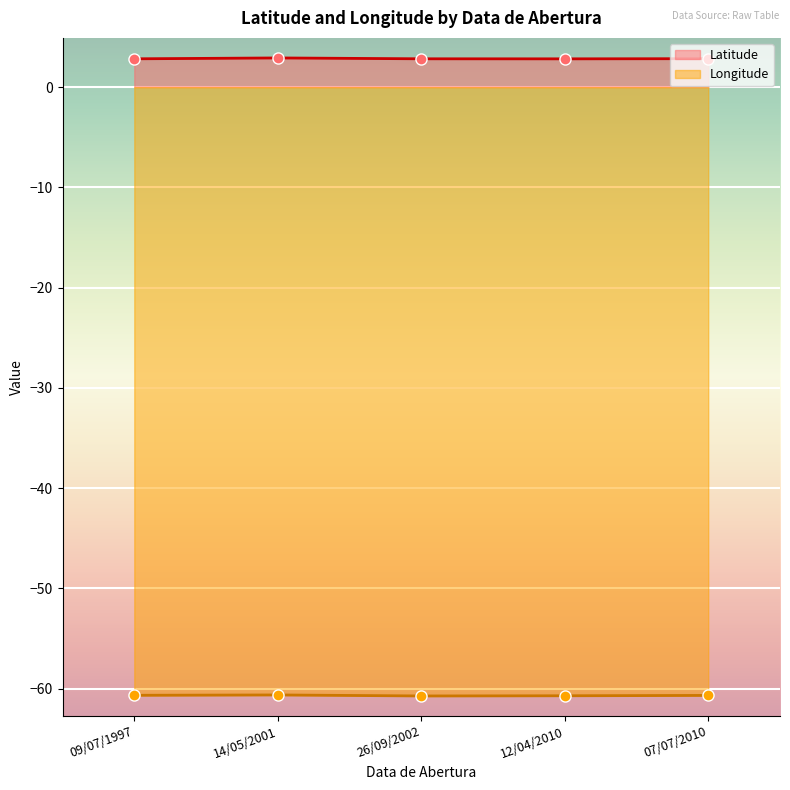

At which category does Longitude reach its first local valley?

12/04/2010